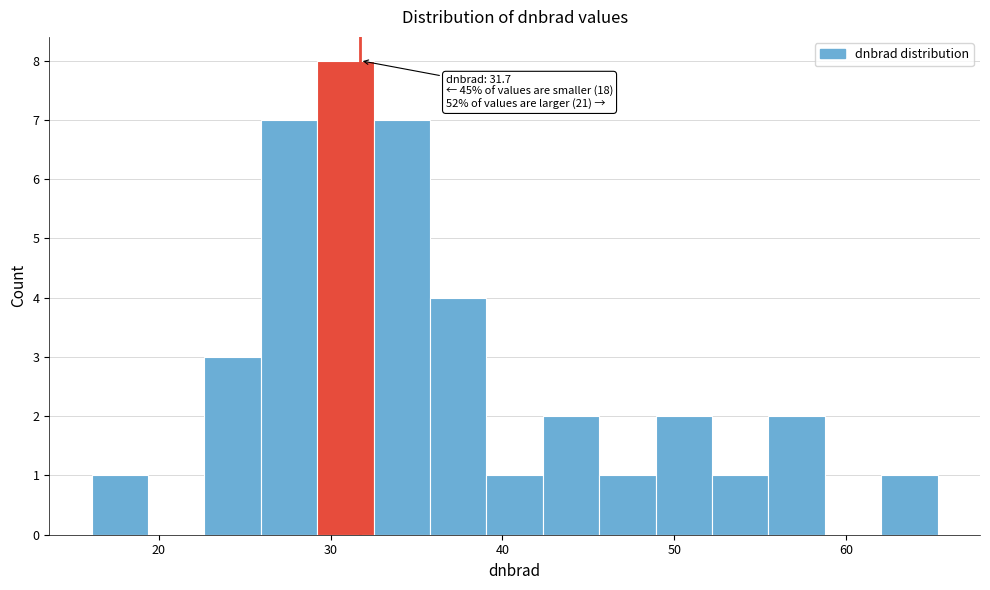

Read against the x-axis, roughly where is the centre of the tallest bar?

31